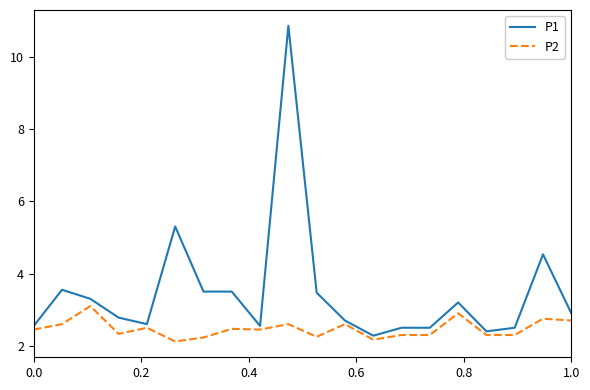

What is the difference between the maximum and minimum values in the P2 series?

1.0